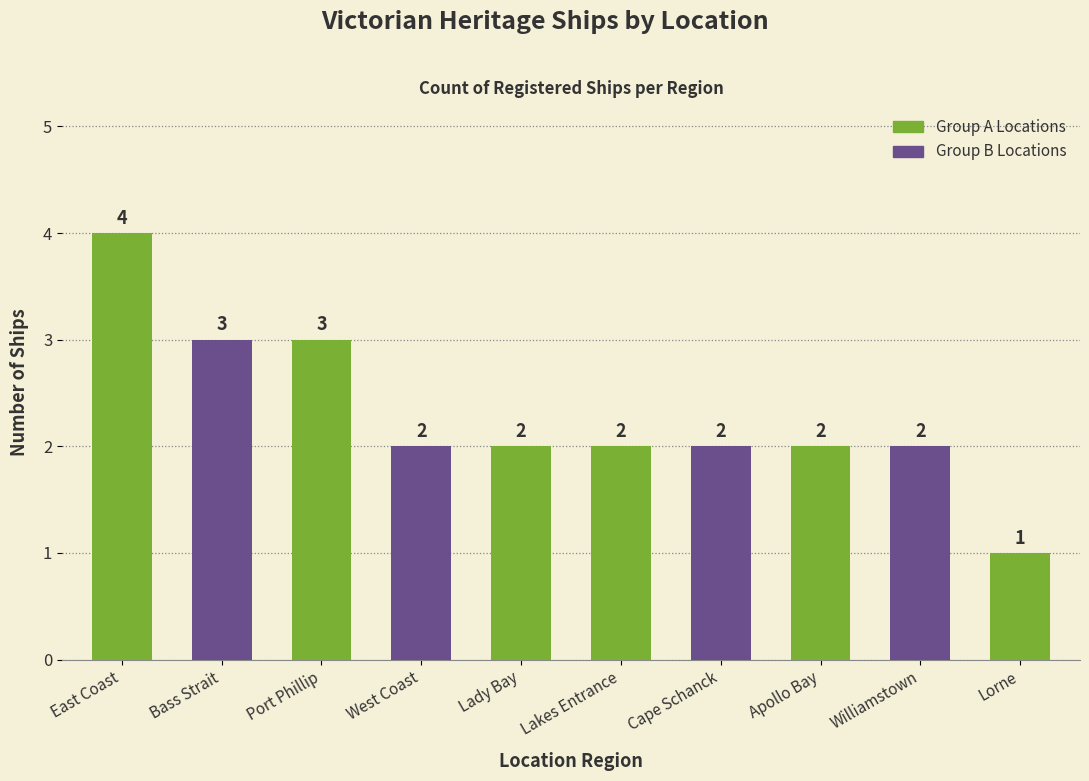

At which label does the data first exceed 2?

East Coast